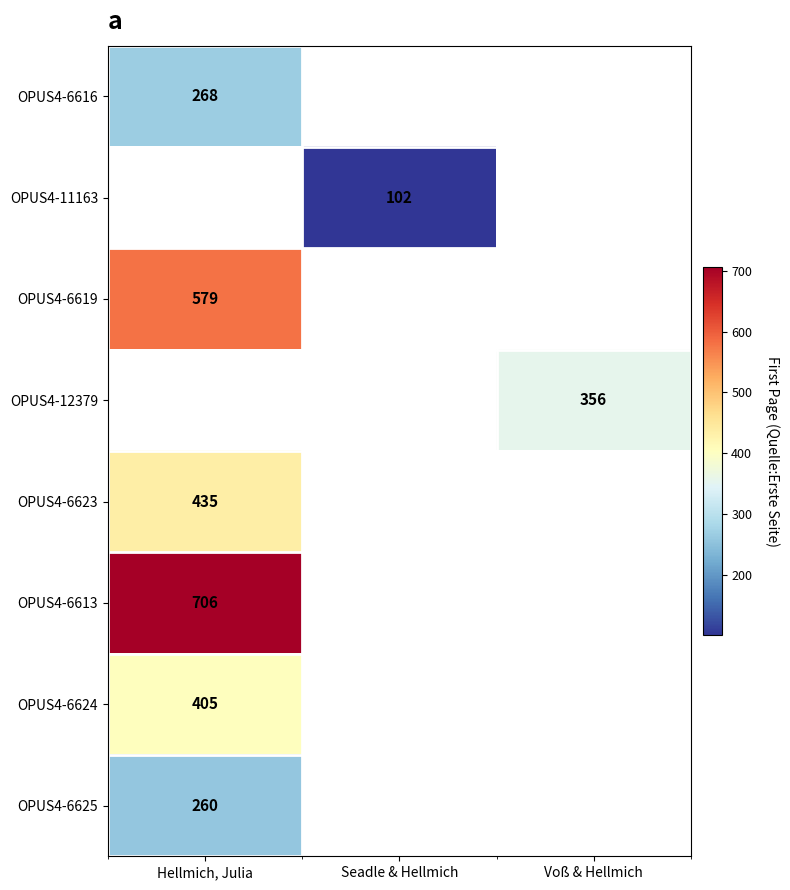

Between Hellmich, Julia and Voß & Hellmich, which is larger?

Voß & Hellmich